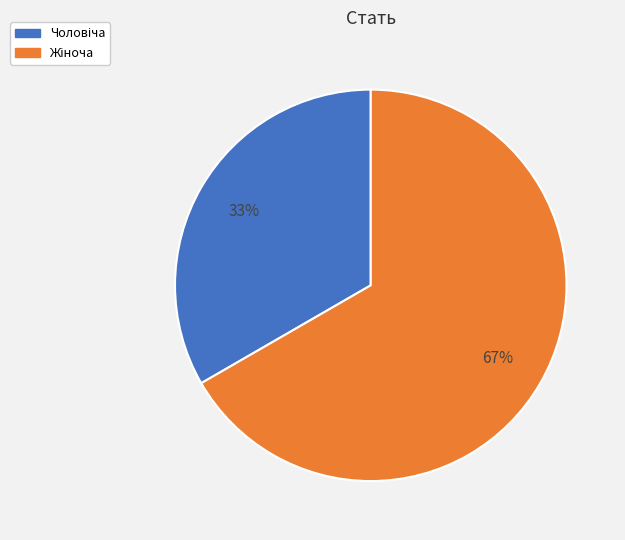

Is there a majority slice in this chart?

Yes